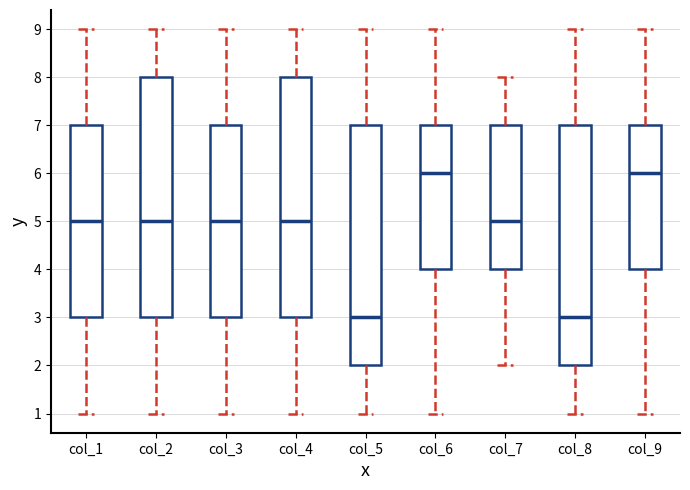

Reading left to right, read every box against the y-axis: the position of its median line, the range the box covers, and the ends of its whiskers. The values are not printed on the chart, so give them approximately, as read against the axis.

col_1: median 5, box 3 to 7, whiskers 1 to 9
col_2: median 5, box 3 to 8, whiskers 1 to 9
col_3: median 5, box 3 to 7, whiskers 1 to 9
col_4: median 5, box 3 to 8, whiskers 1 to 9
col_5: median 3, box 2 to 7, whiskers 1 to 9
col_6: median 6, box 4 to 7, whiskers 1 to 9
col_7: median 5, box 4 to 7, whiskers 2 to 8
col_8: median 3, box 2 to 7, whiskers 1 to 9
col_9: median 6, box 4 to 7, whiskers 1 to 9